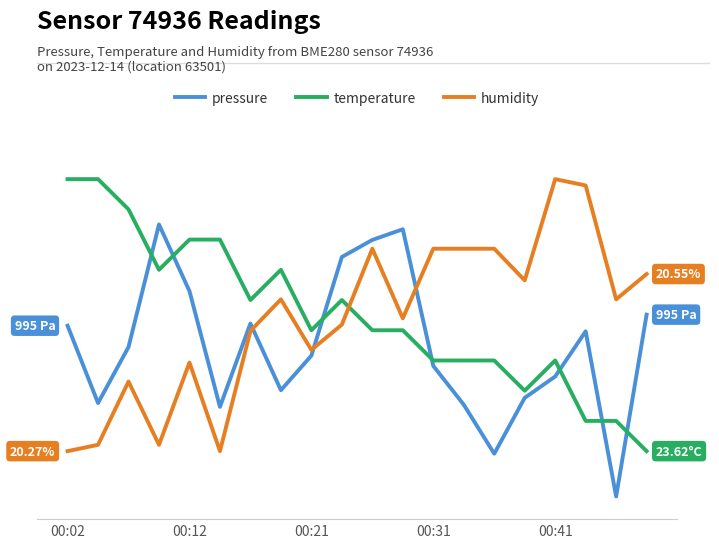

What is the difference between the maximum and minimum values in the temperature series?

6.0